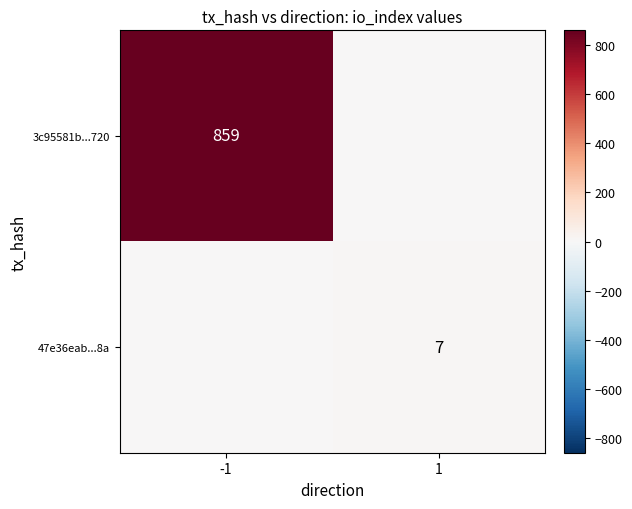

Is it true that 3c95581b...720 equals 859 at -1?

True